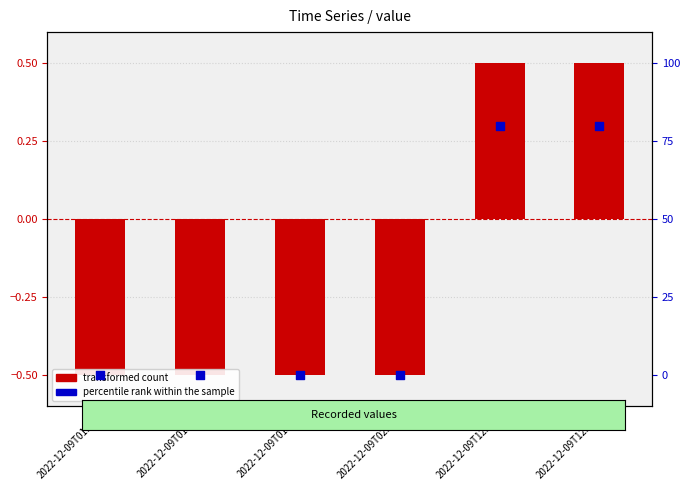

Which series has the largest total across all categories?

percentile rank within the sample